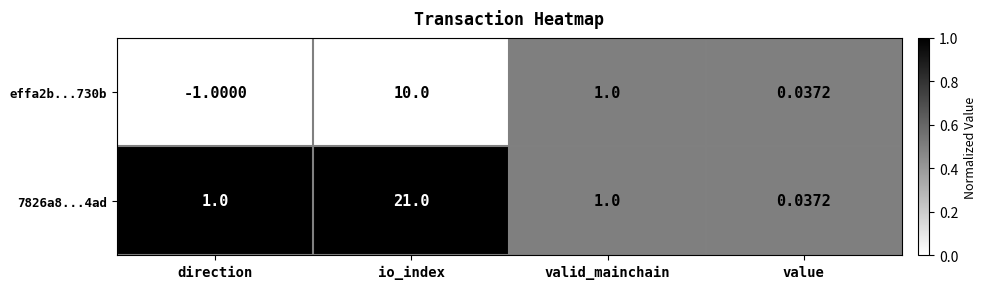

Is the value of 7826a8...4ad at valid_mainchain greater than the value of effa2b...730b at direction?

Yes